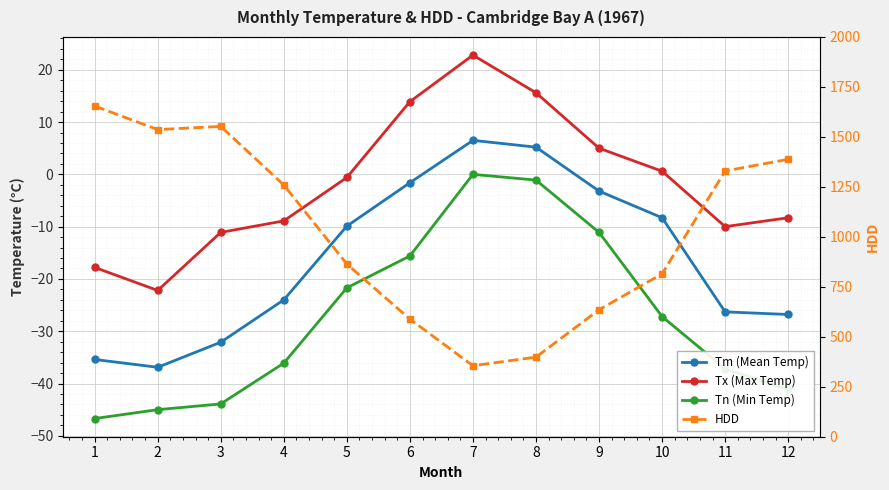

Which series changed the most between 6 and 12?

HDD